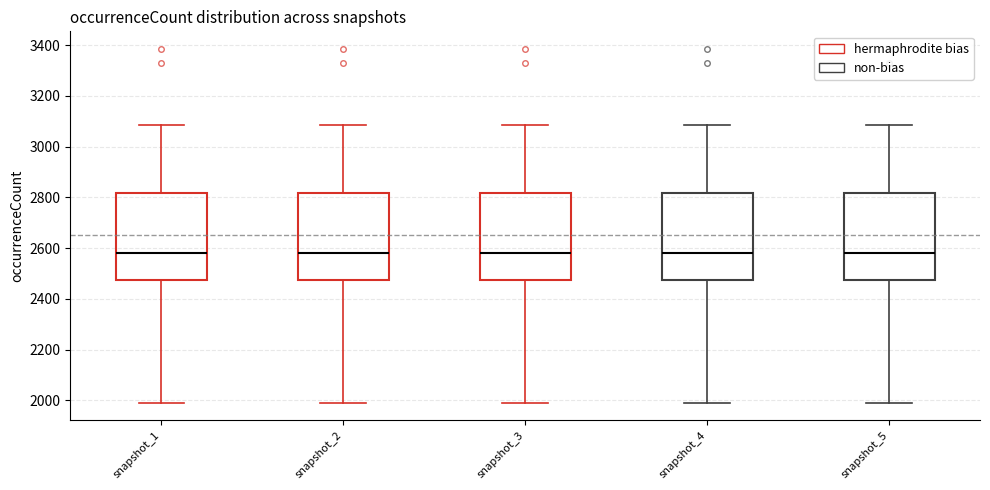

Where does the upper whisker of the box for snapshot_4 end on the y-axis? The values are not printed on the chart, so give them approximately, as read against the axis.

3080